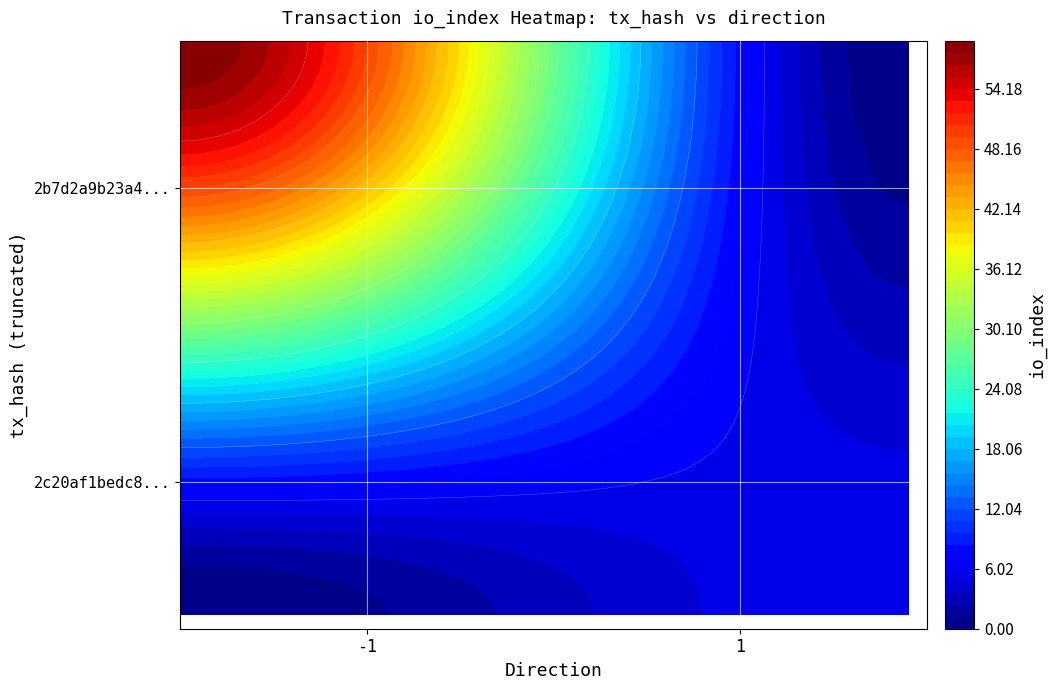

Is it true that 2c20af1bedc8ebe7f528701e0433294c7171958 equals 1 at direction?

False